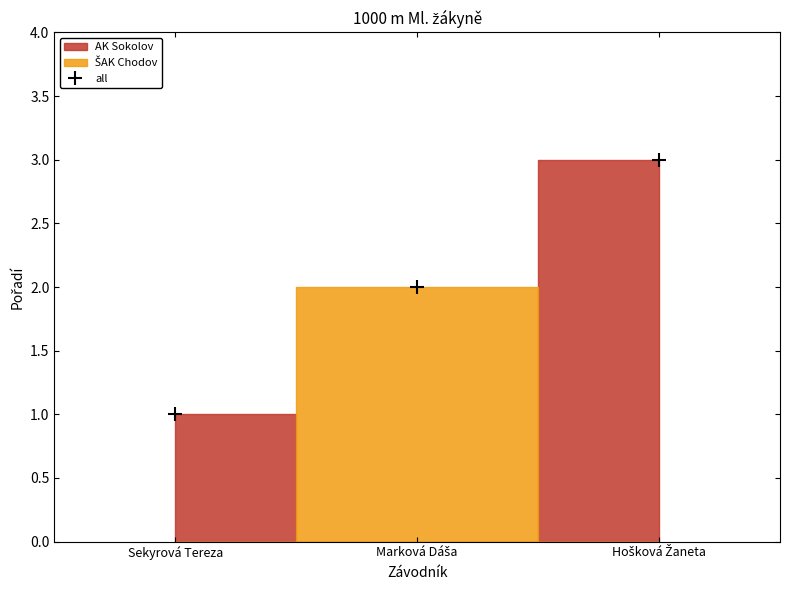

How many values are between 1 and 3?

3